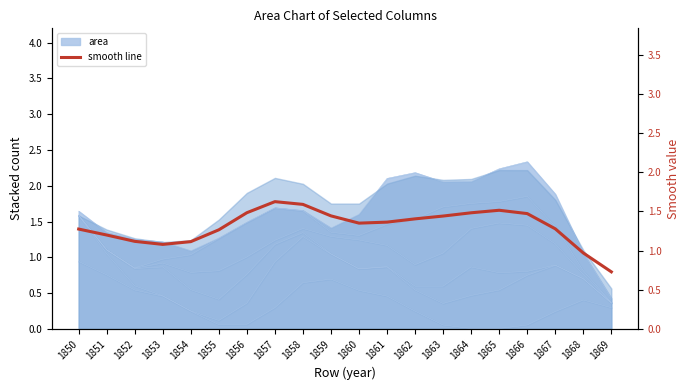

What value does the data have at 1869?

0.7